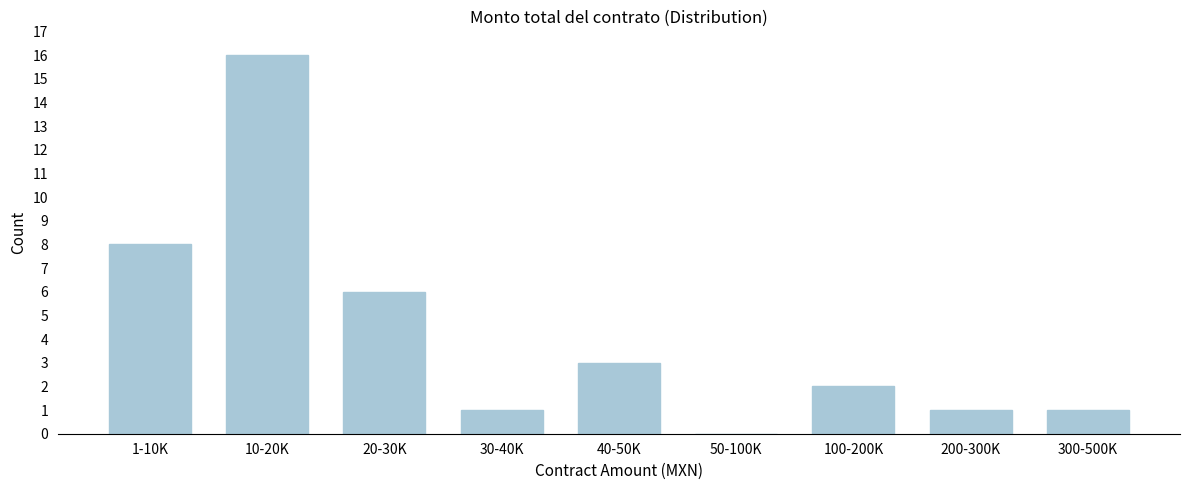

Reading right to left, transcribe all the data shown in this chart.

300-500K=1	200-300K=1	100-200K=2	50-100K=0	40-50K=3	30-40K=1	20-30K=6	10-20K=16	1-10K=8